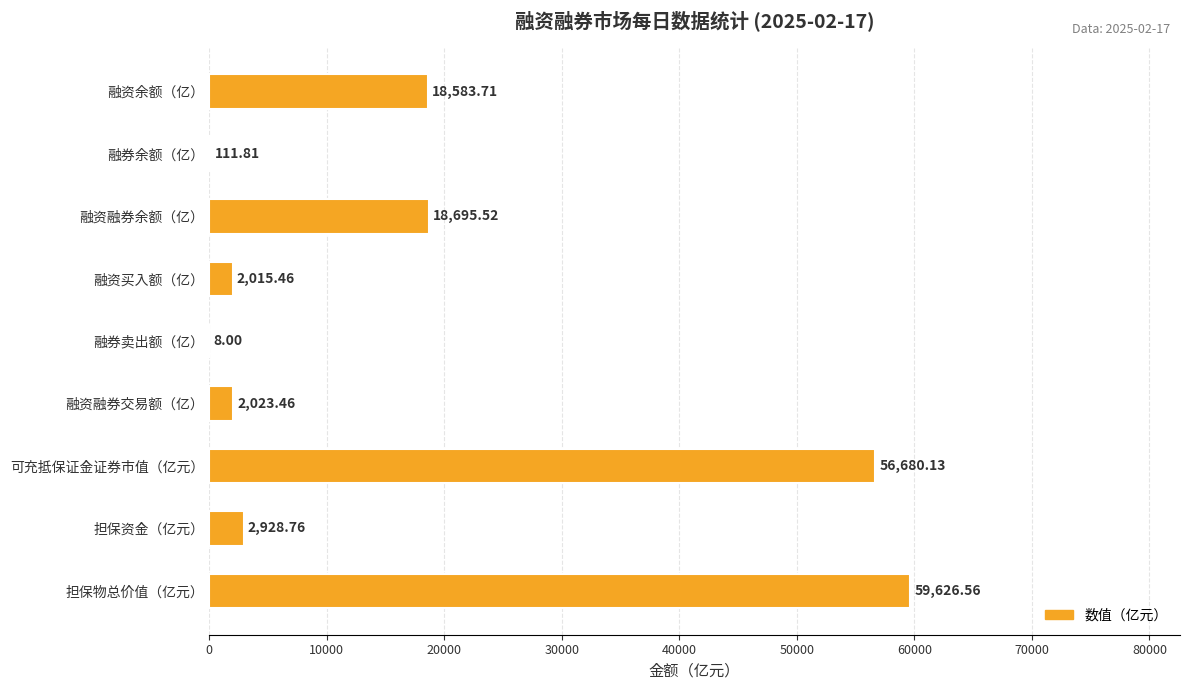

What is the change in value from 融资余额（亿） to 担保物总价值（亿元）?

+41042.8